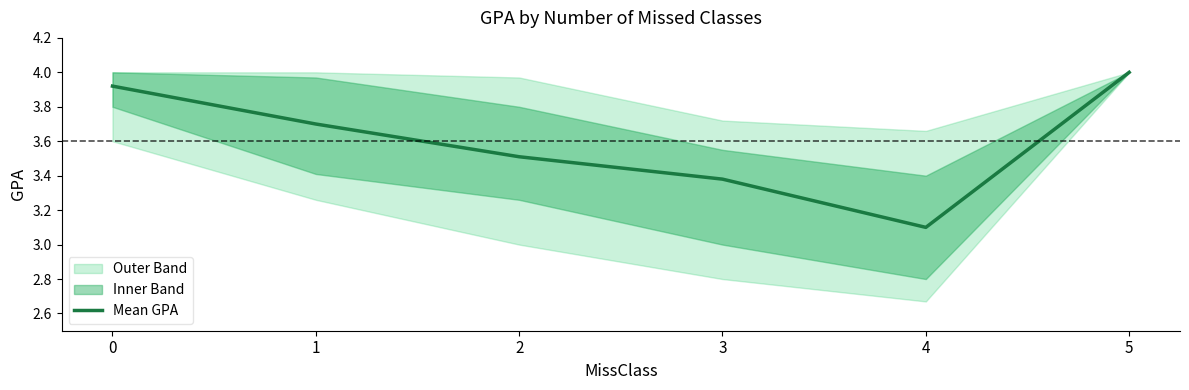

Which category has the highest value across all series?

5